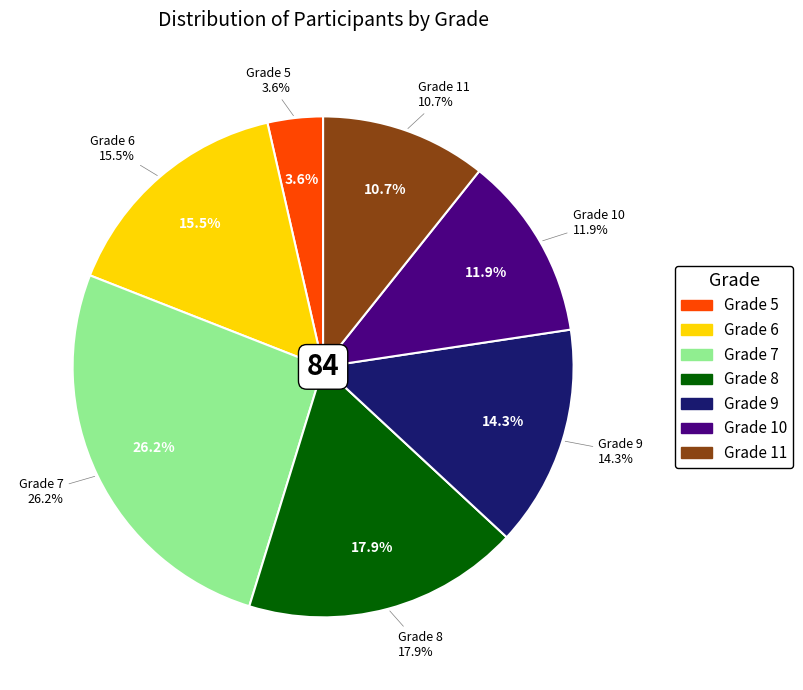

Is there any slice that represents more than half of the pie?

No